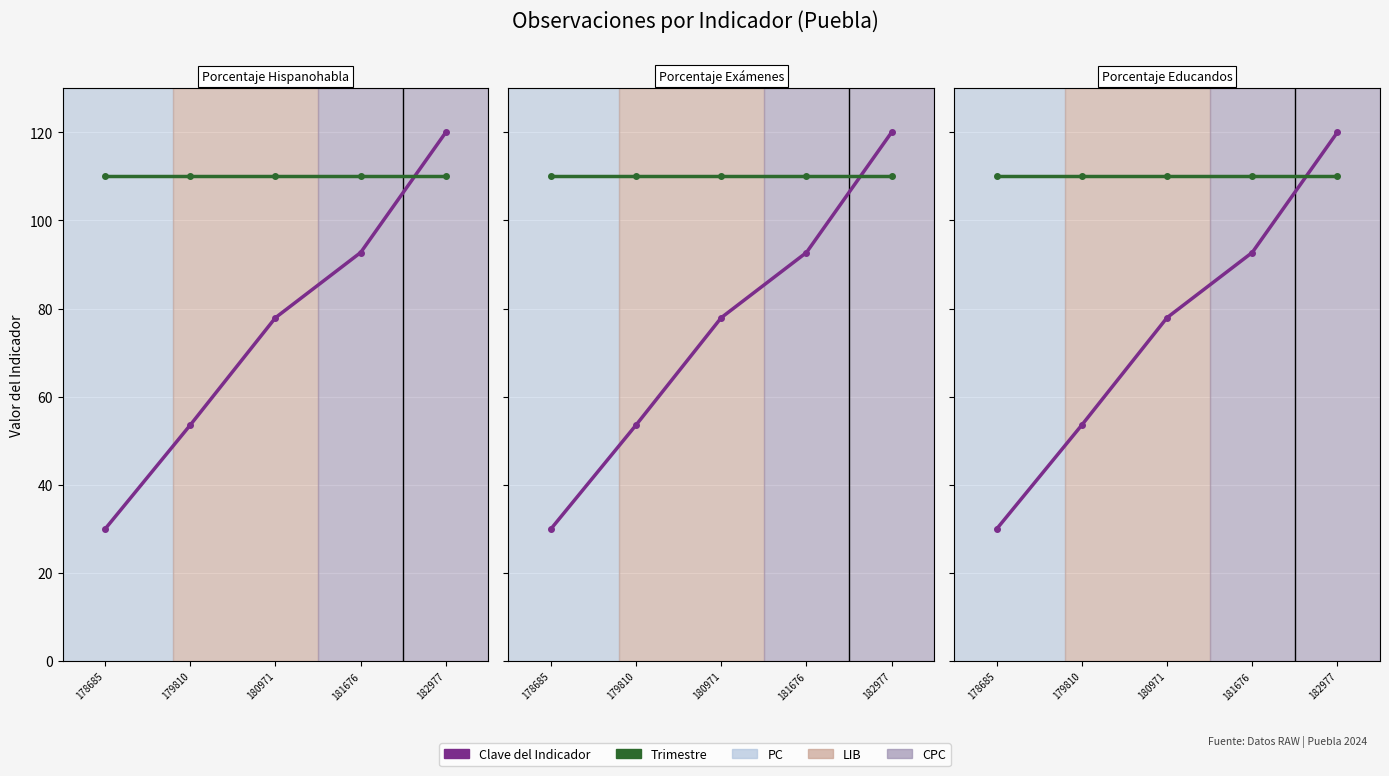

What is the spread (max minus min) of values at 181676?

17.3